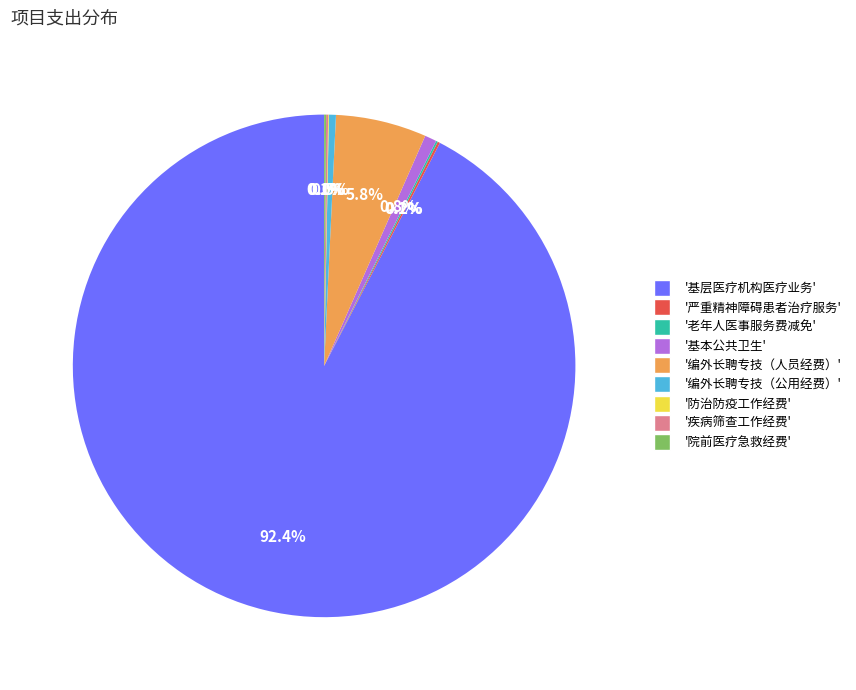

Does any single category account for the majority?

Yes